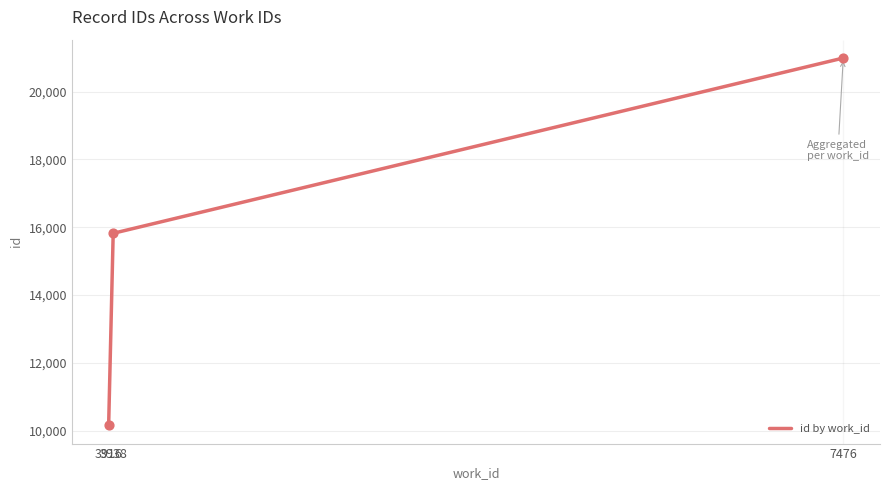

What is the change in value from 3938 to 7476?

+5169